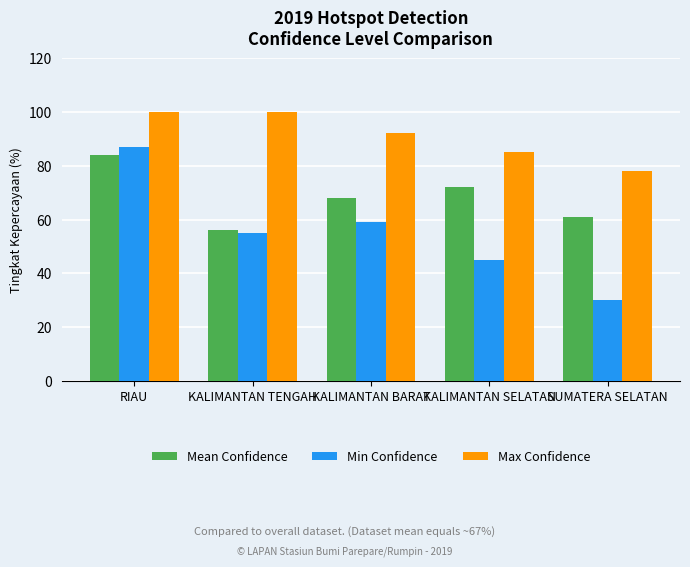

What is the difference between the Mean Confidence values at KALIMANTAN TENGAH and KALIMANTAN BARAT?

12